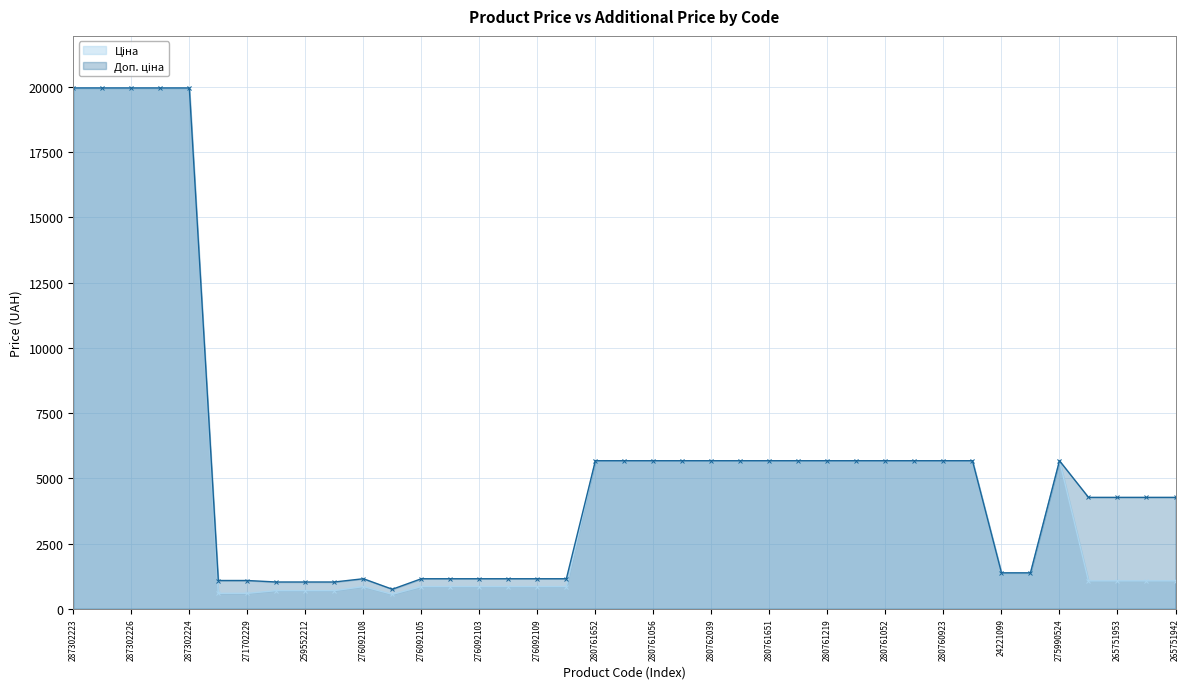

What is the spread (max minus min) of values at 265751953?

3202.0